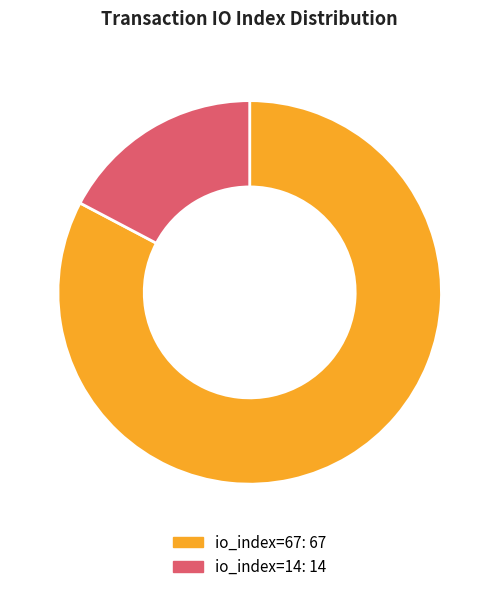

Do io_index=14 and io_index=67 together represent more than half of the pie?

Yes